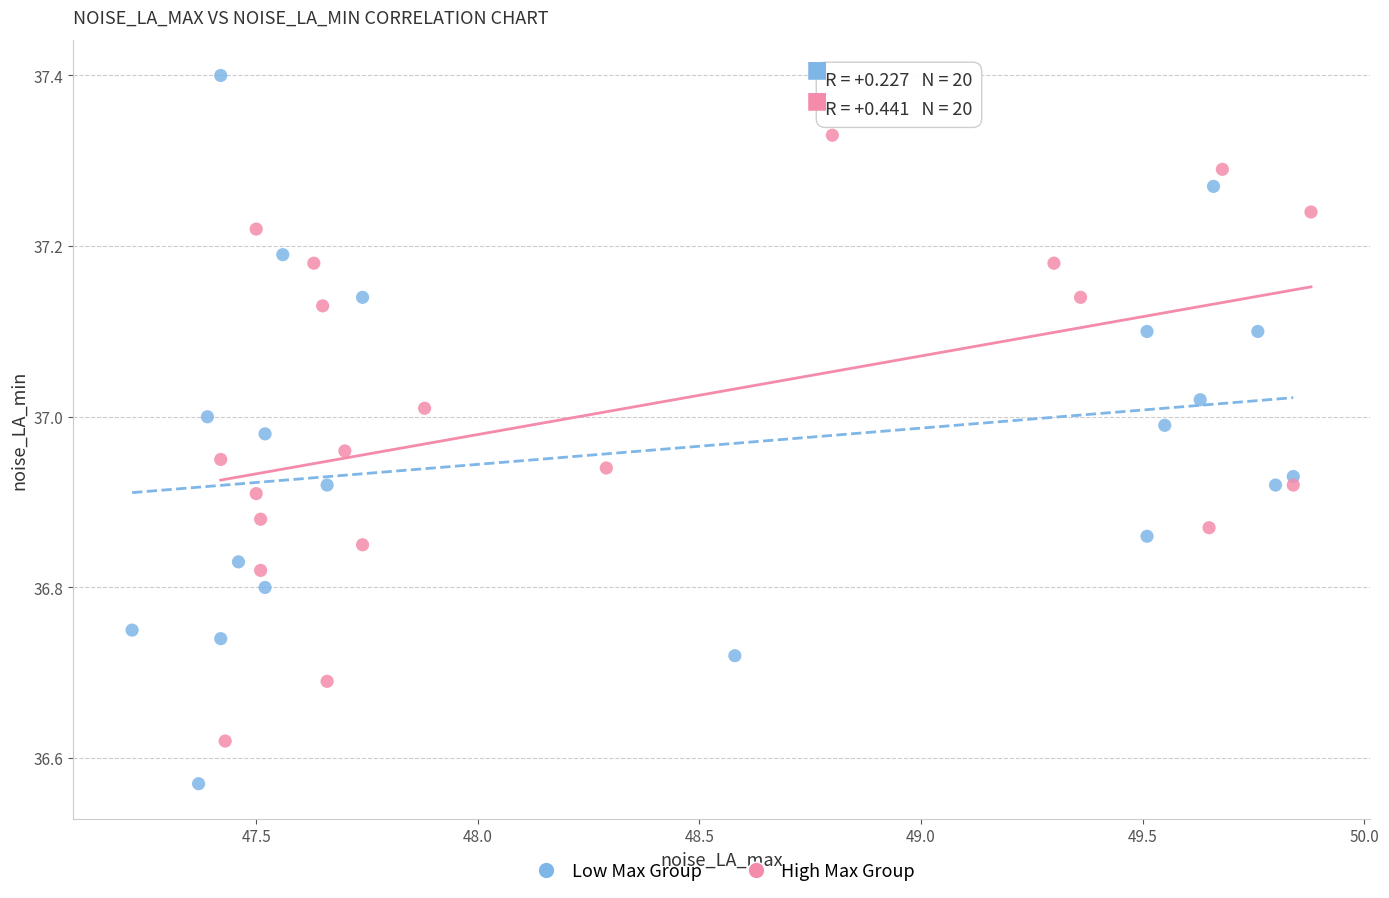

Which series reaches the maximum Y coordinate?

Low Max Group